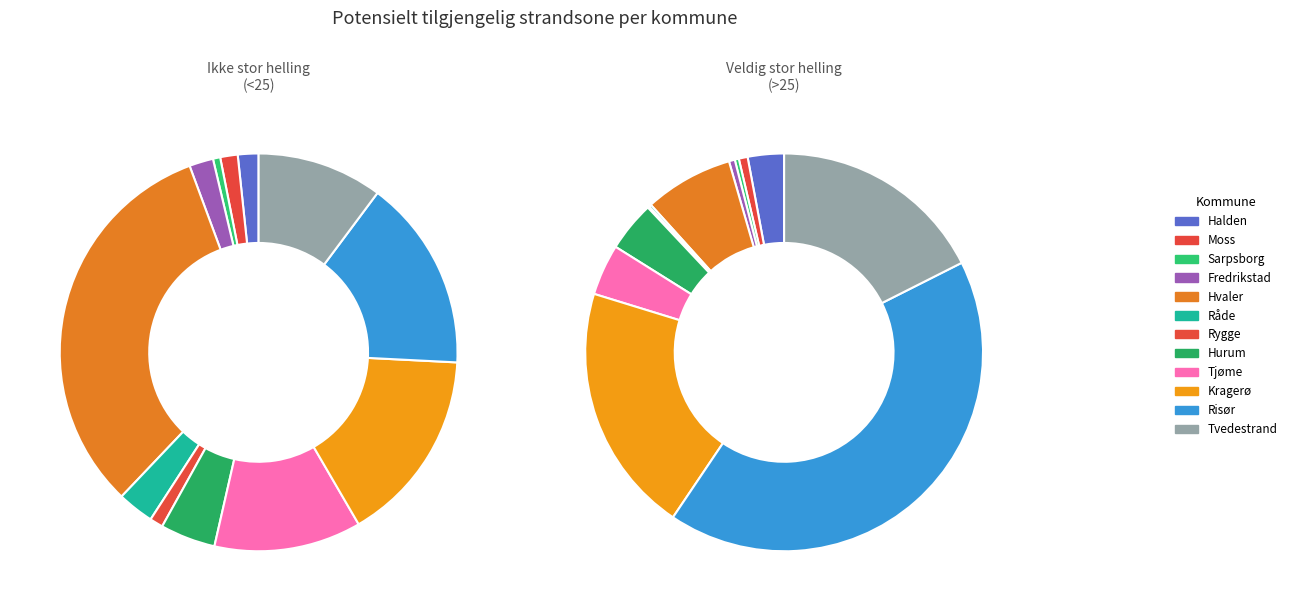

What is the ratio of the value at Fredrikstad to the value at Hurum?

0.4